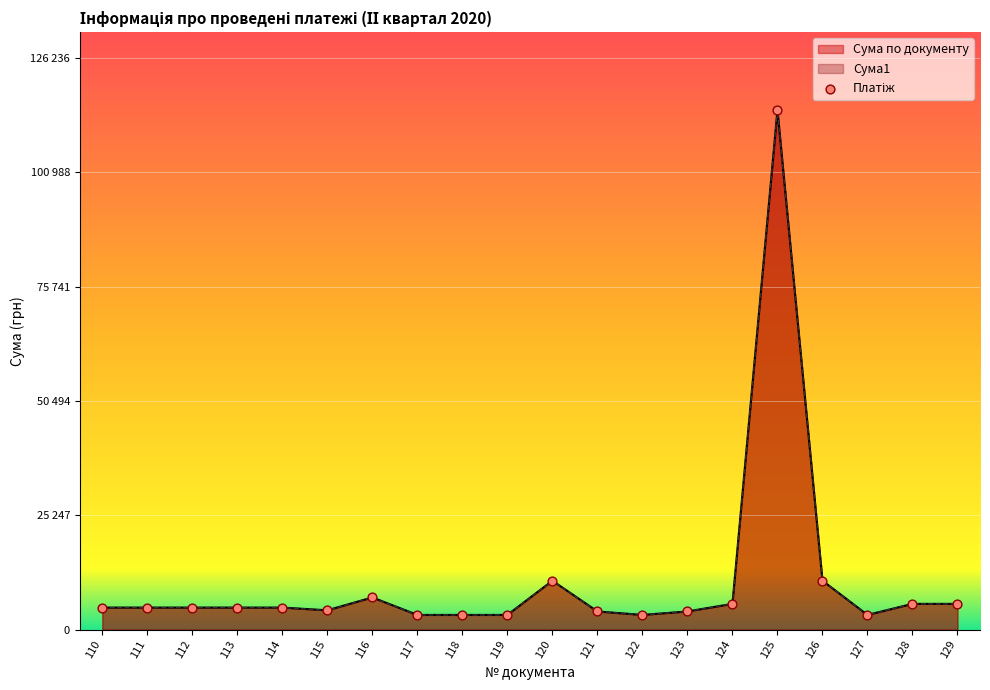

Is the value of Сума1 at 126 greater than the value of Сума по документу at 122?

Yes